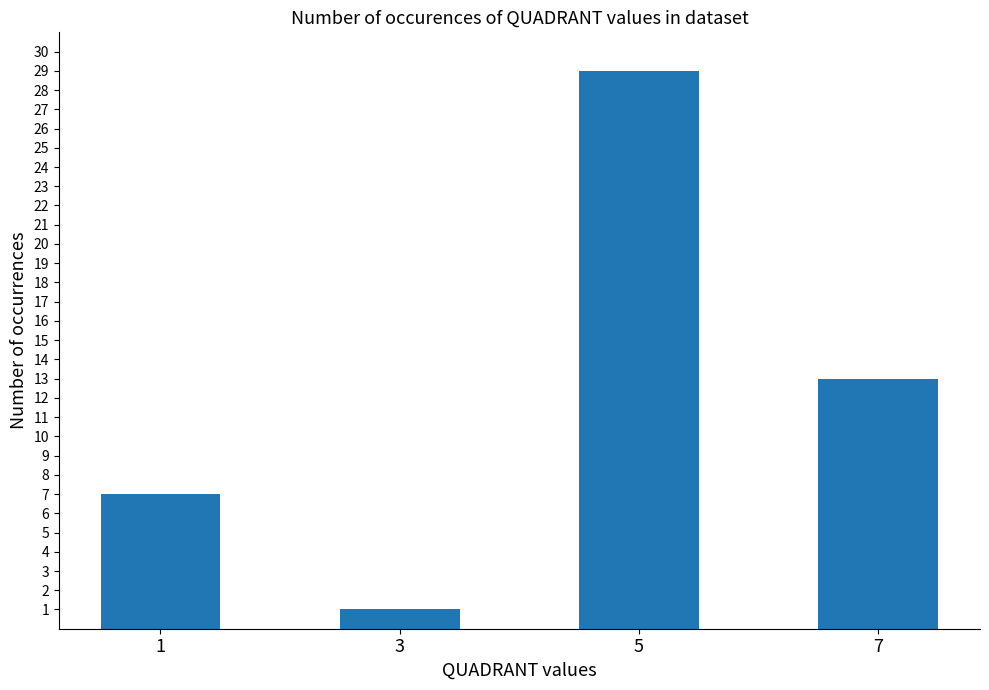

Reading left to right, list all the values displayed in this chart.

7	1	29	13